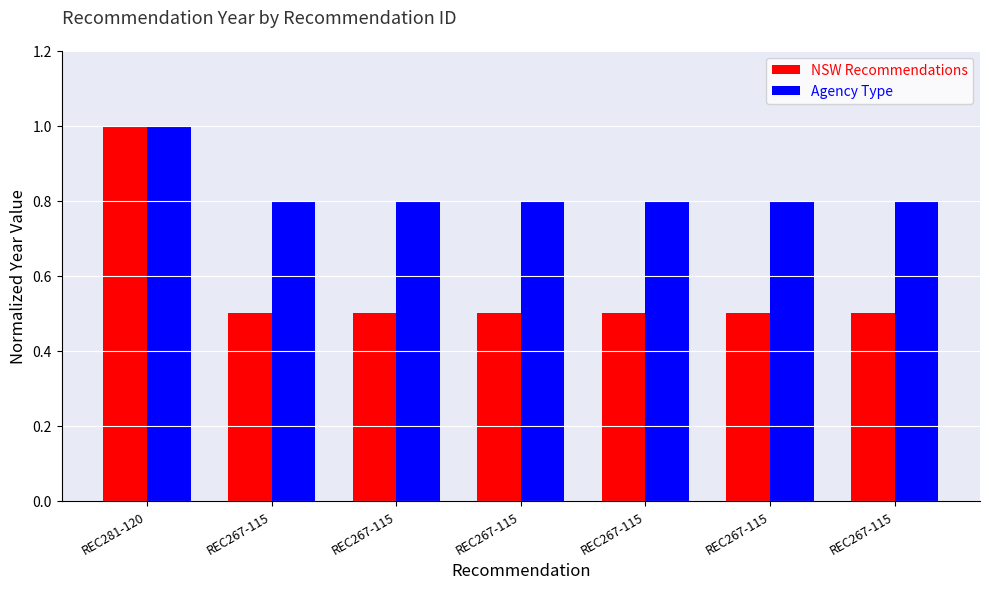

What is the maximum value shown in the chart?

1.0